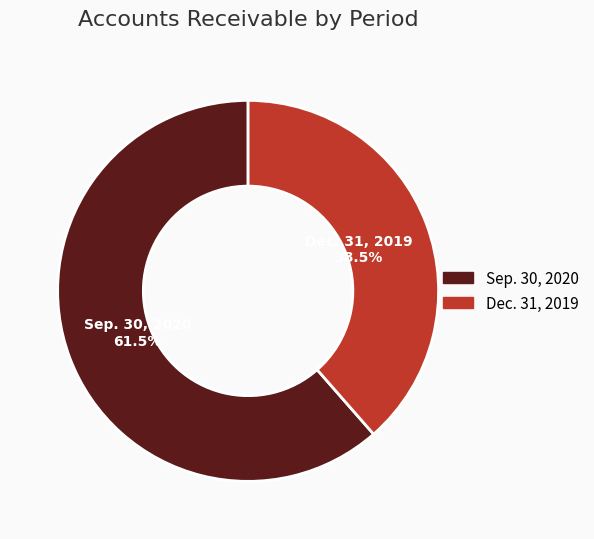

Which slice represents more than half of the pie?

Sep. 30, 2020